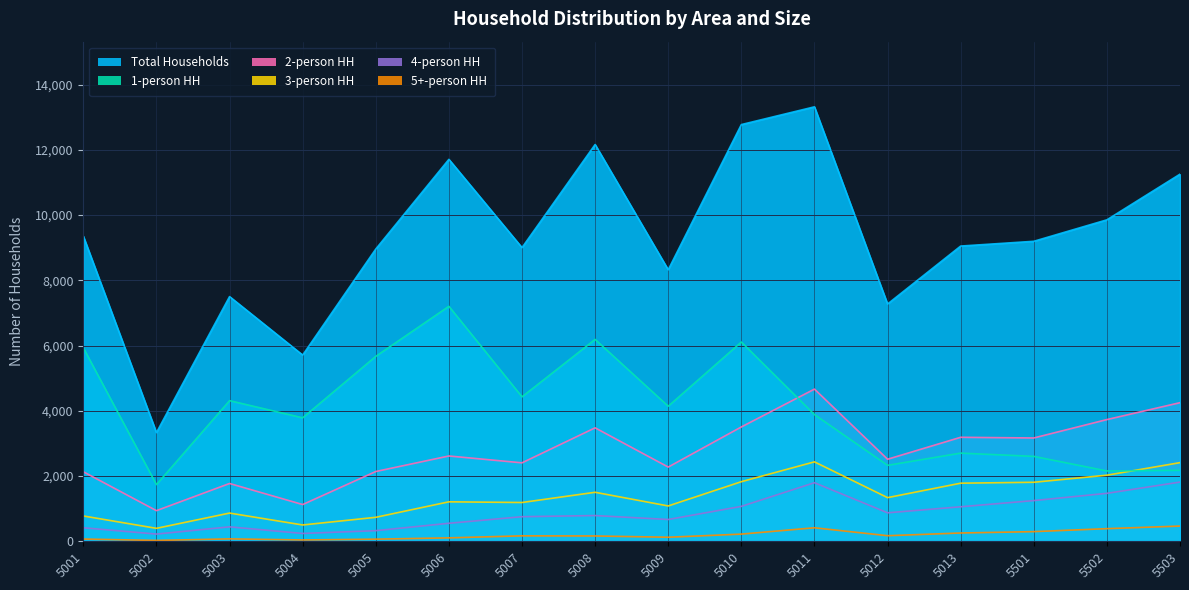

Where does the 3-person HH series first go above 1338?

5008